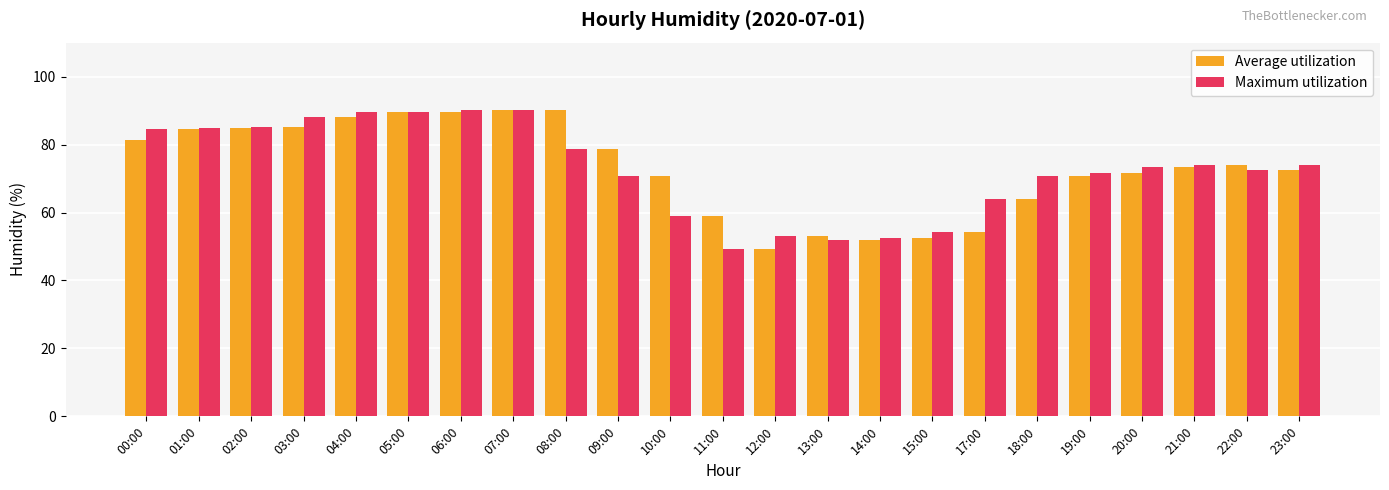

What is the average value of the Average utilization series?

73.0